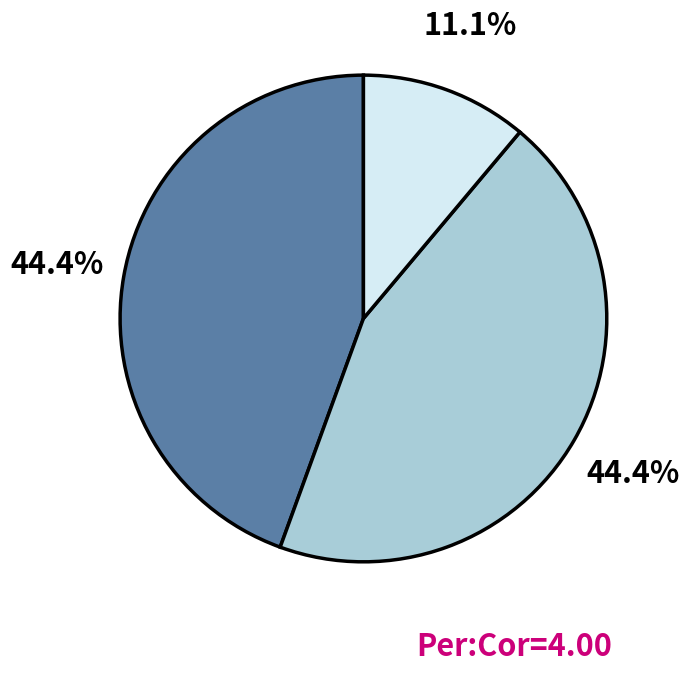

Is there a majority slice in this chart?

No